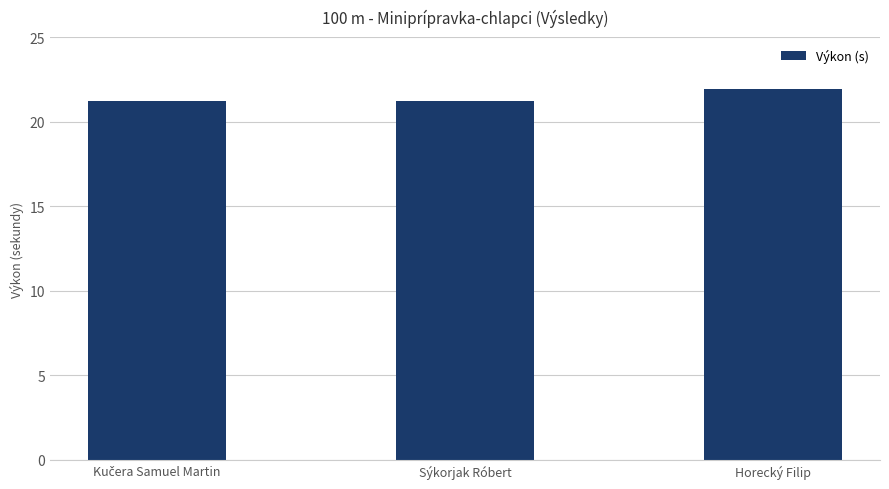

What is the value of the 3rd bar from the left?

22.0